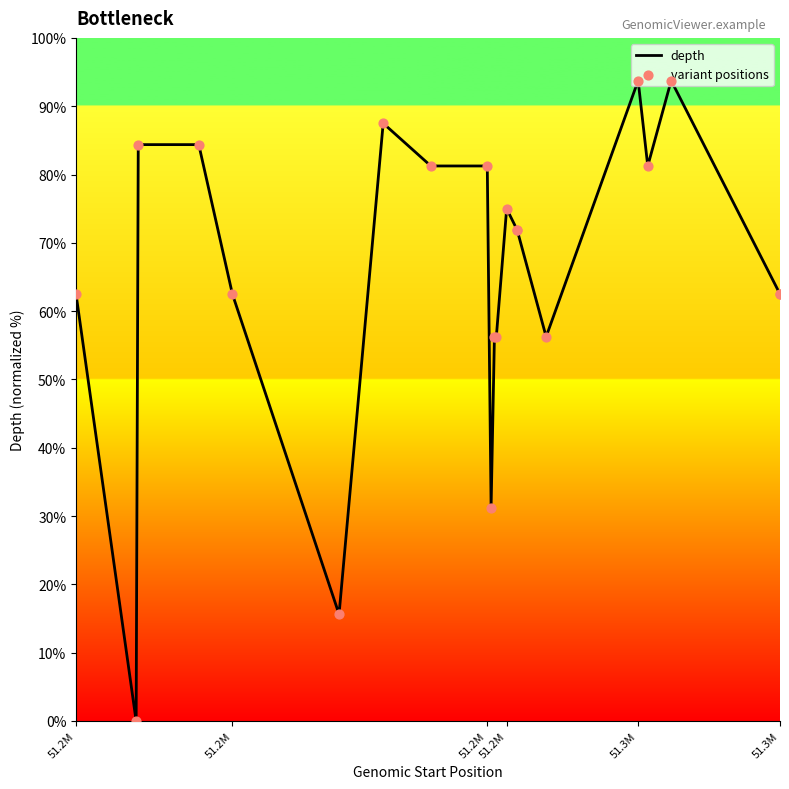

What are all the series names shown in the legend?

depth, variant positions